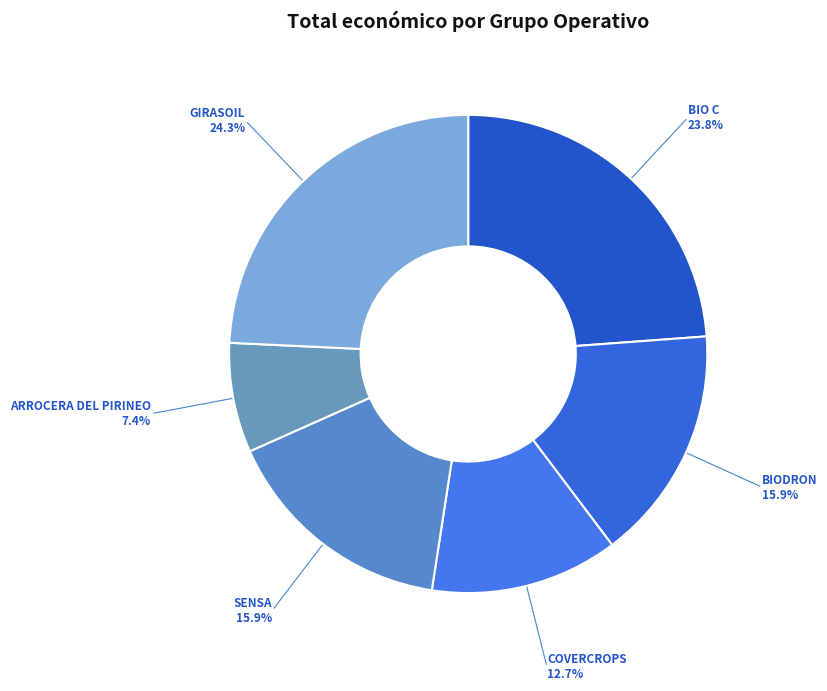

To the nearest percent, what is the average slice percentage?

17%